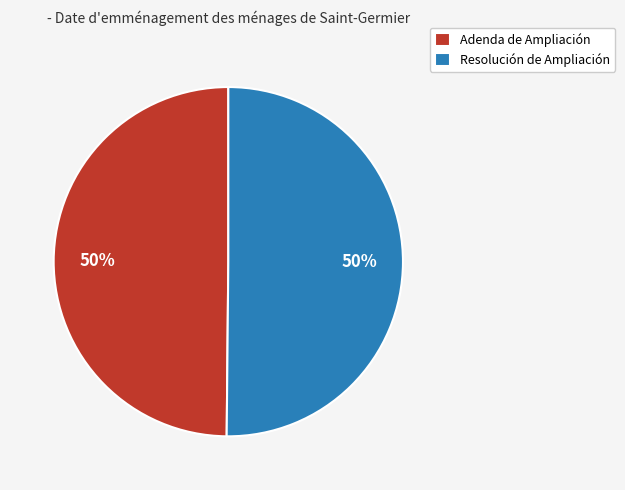

What percentage is the Adenda de Ampliación slice, to the nearest percent?

50%